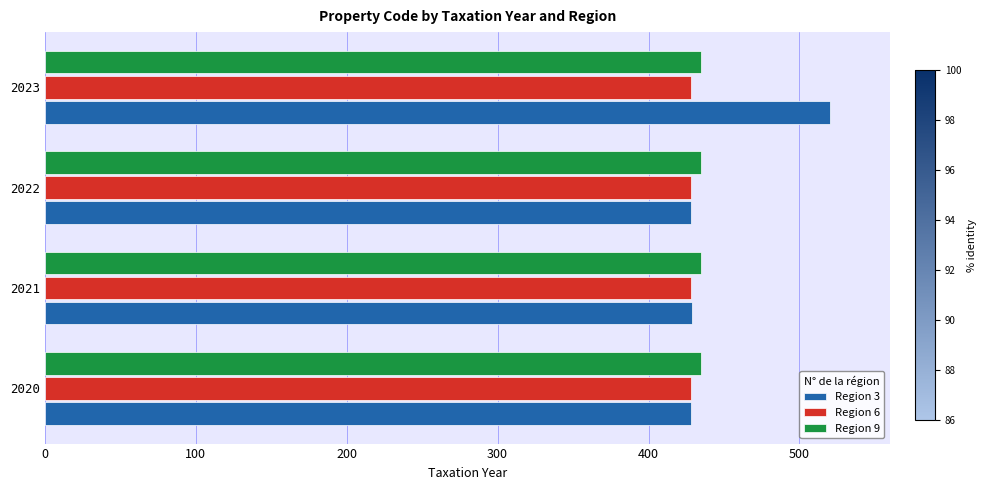

Which series changed the most between 2022 and 2023?

Region 3